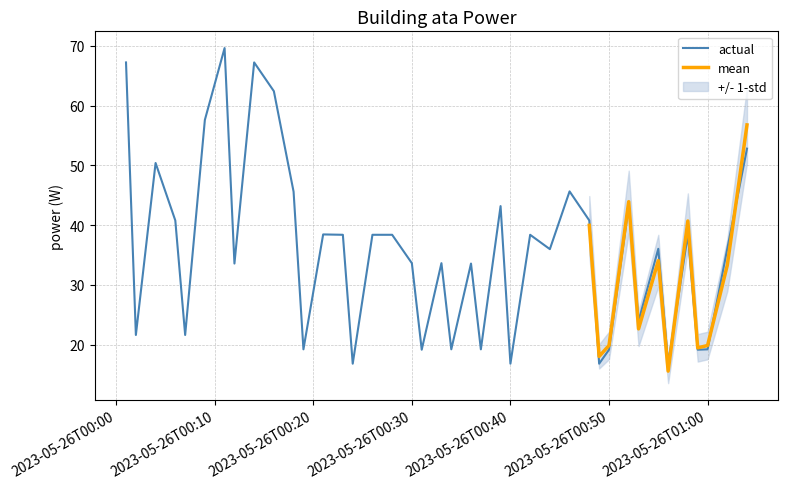

Reading left to right, transcribe all the data shown in this chart.

67.2	21.6	50.4	40.8	21.6	57.6	69.6	33.6	67.2	62.4	45.6	19.2	38.4	38.4	16.8	38.4	38.4	33.6	19.2	33.6	19.2	33.6	19.2	43.2	16.8	38.4	36.0	45.6	40.8	16.8	19.2	43.2	24.0	36.0	16.8	38.4	19.2	19.2	36.0	52.8